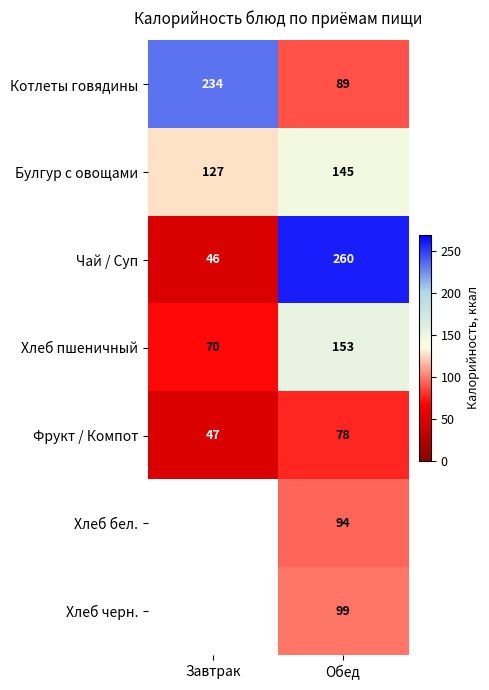

Is it true that Хлеб бел. equals 28 at Обед?

False